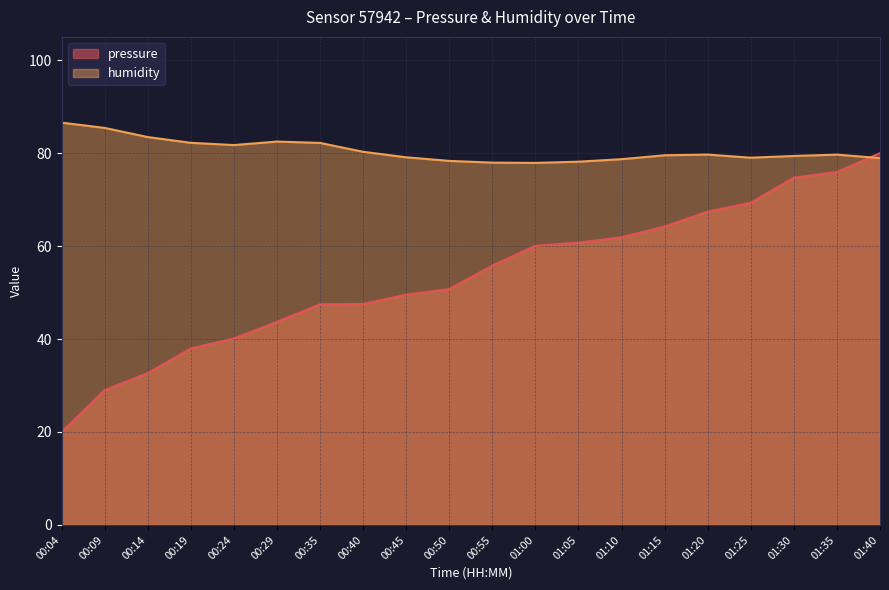

How many series are shown in this chart?

2